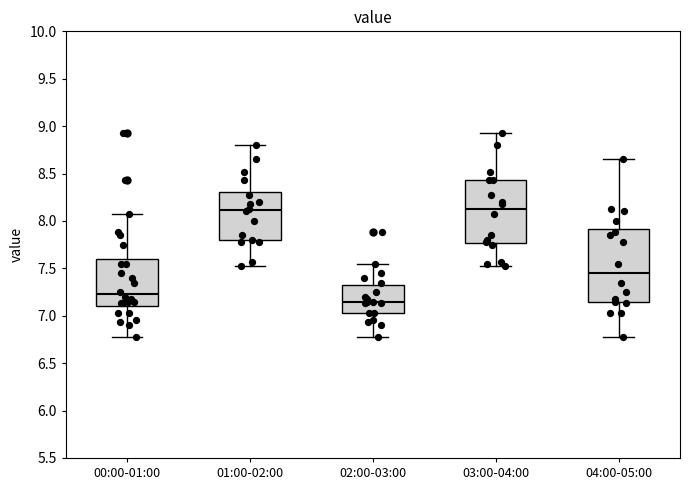

Comparing the boxes themselves (not the whiskers), which one is the tallest?

04:00-05:00